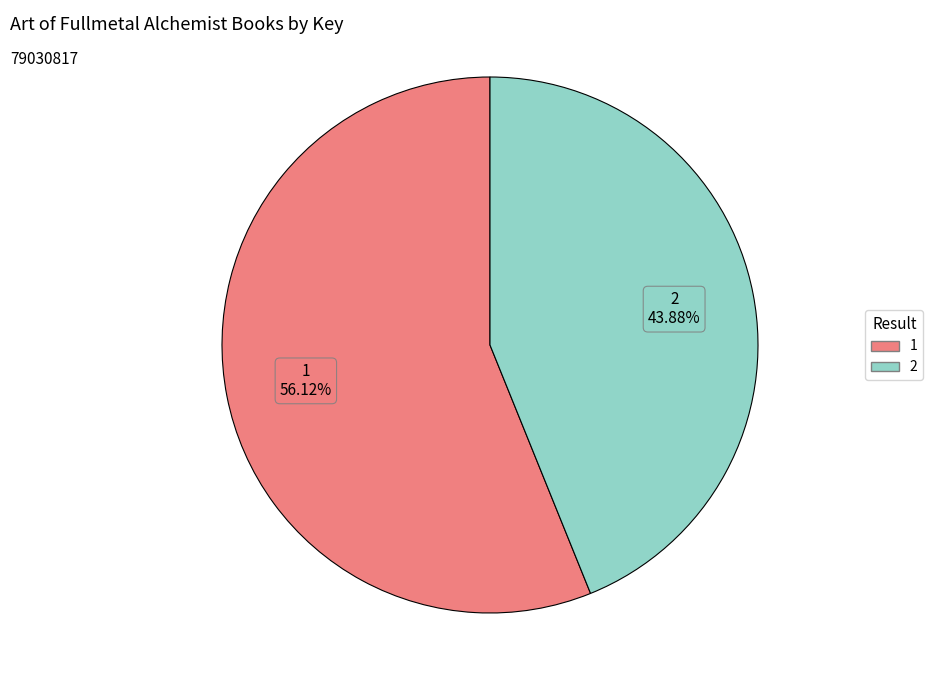

Count the number of slices in the pie.

2